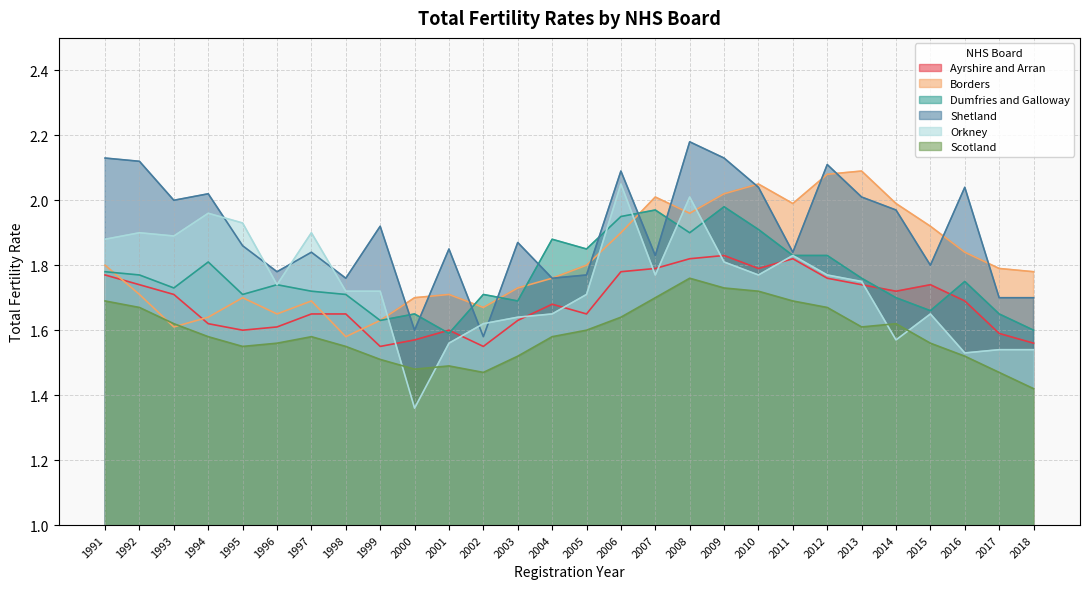

Is it true that Ayrshire and Arran equals 1.0 at 2009?

False